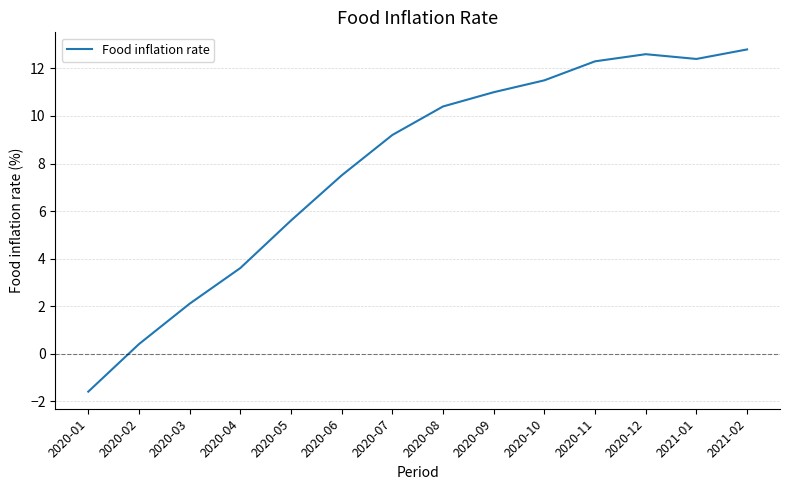

What is the smallest value displayed?

-1.6